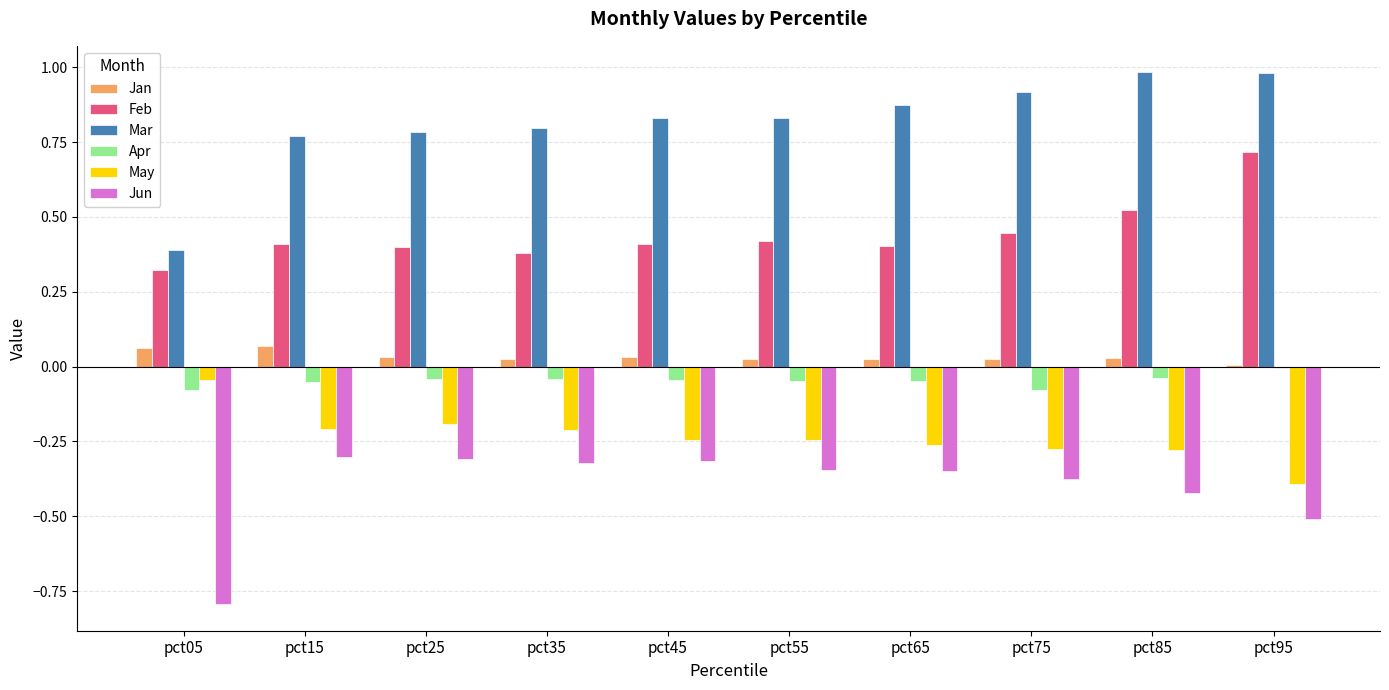

True or false: Jun has a value of -0.3 at pct45.

True